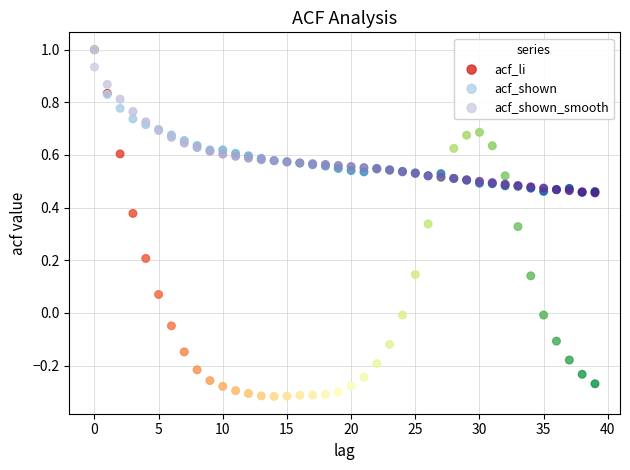

What are all the series names shown in the legend?

acf_li, acf_shown, acf_shown_smooth